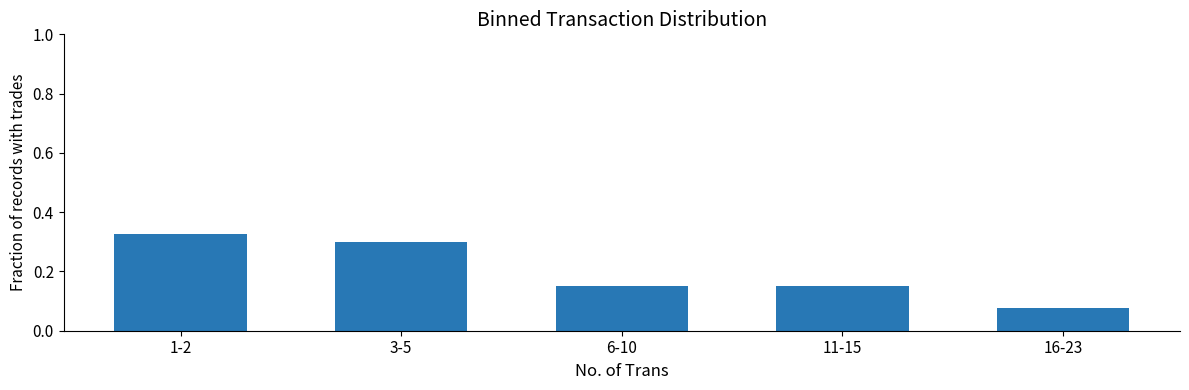

At which category does the chart reach its minimum across all series?

16-23